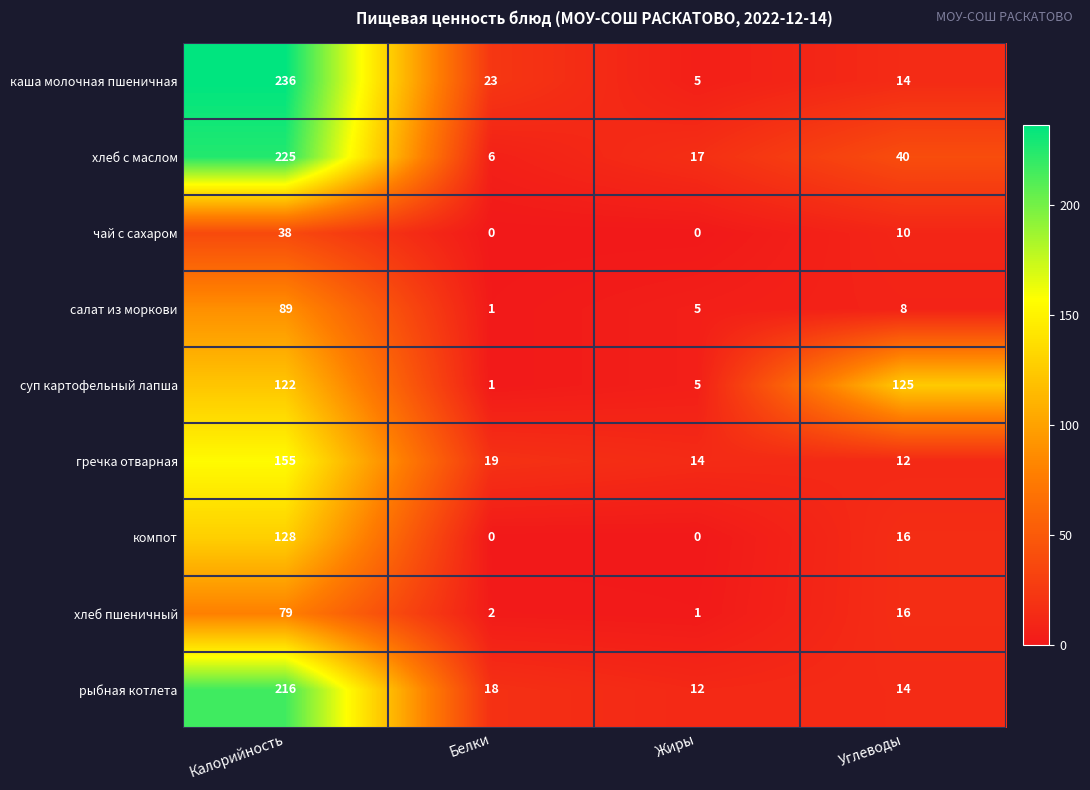

Which series has the largest range (max minus min)?

каша молочная пшеничная